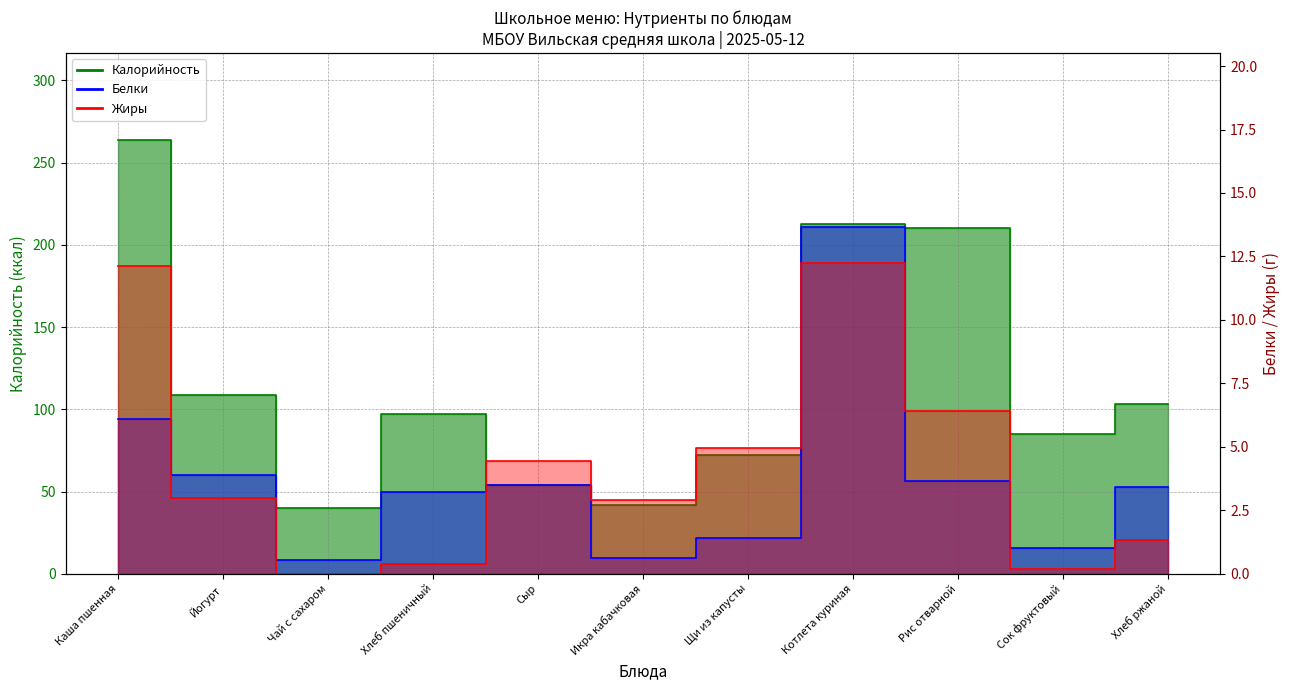

List the series in order of their peak value, lowest first.

Жиры, Белки, Калорийность